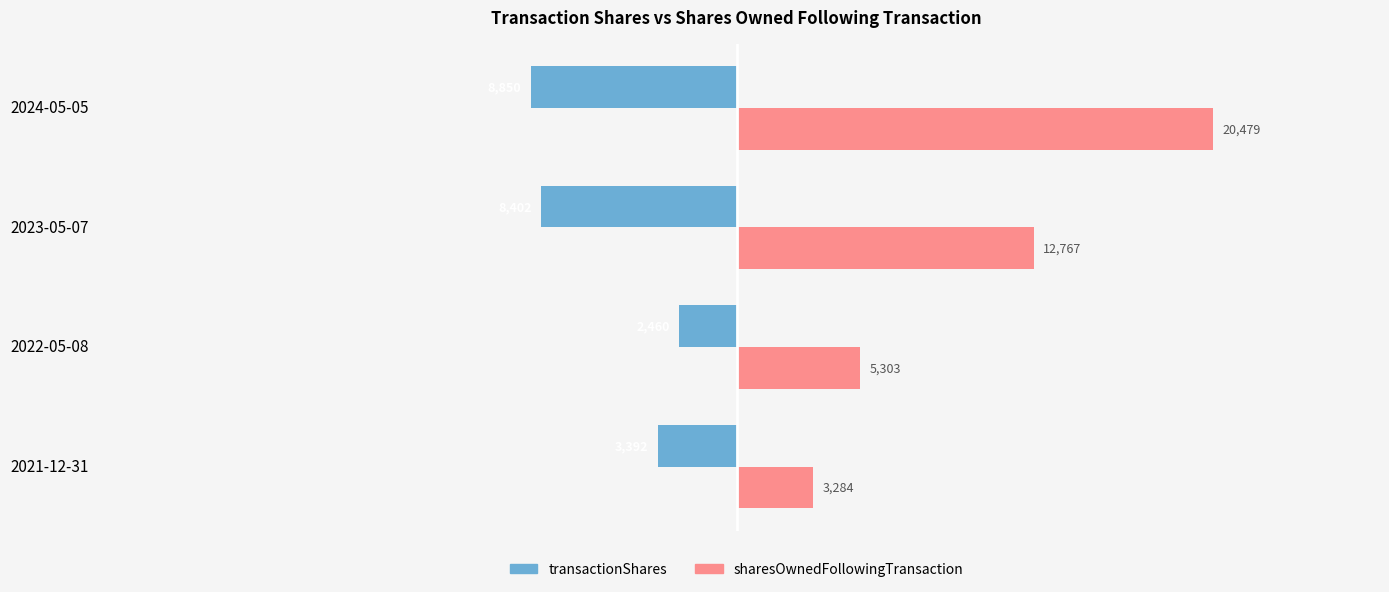

What are all the series names shown in the legend?

transactionShares, sharesOwnedFollowingTransaction